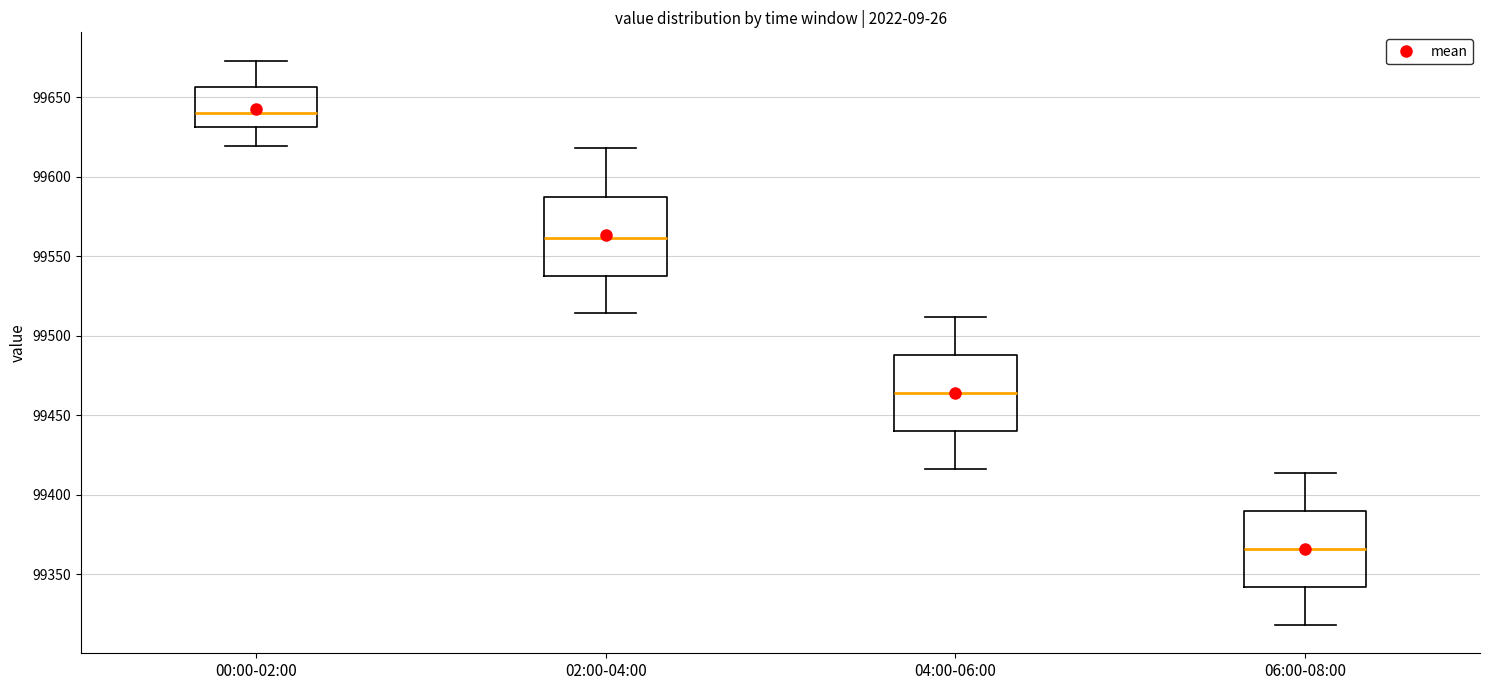

Which box's median line is the lowest?

06:00-08:00